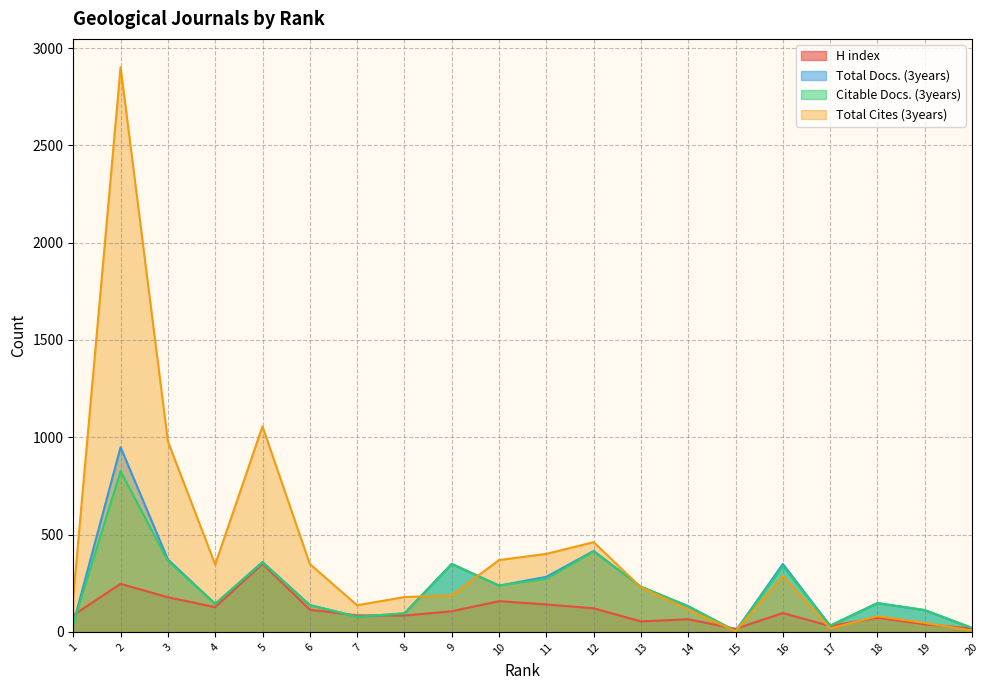

Which category has the lowest value in the Total Docs. (3years) series?

15